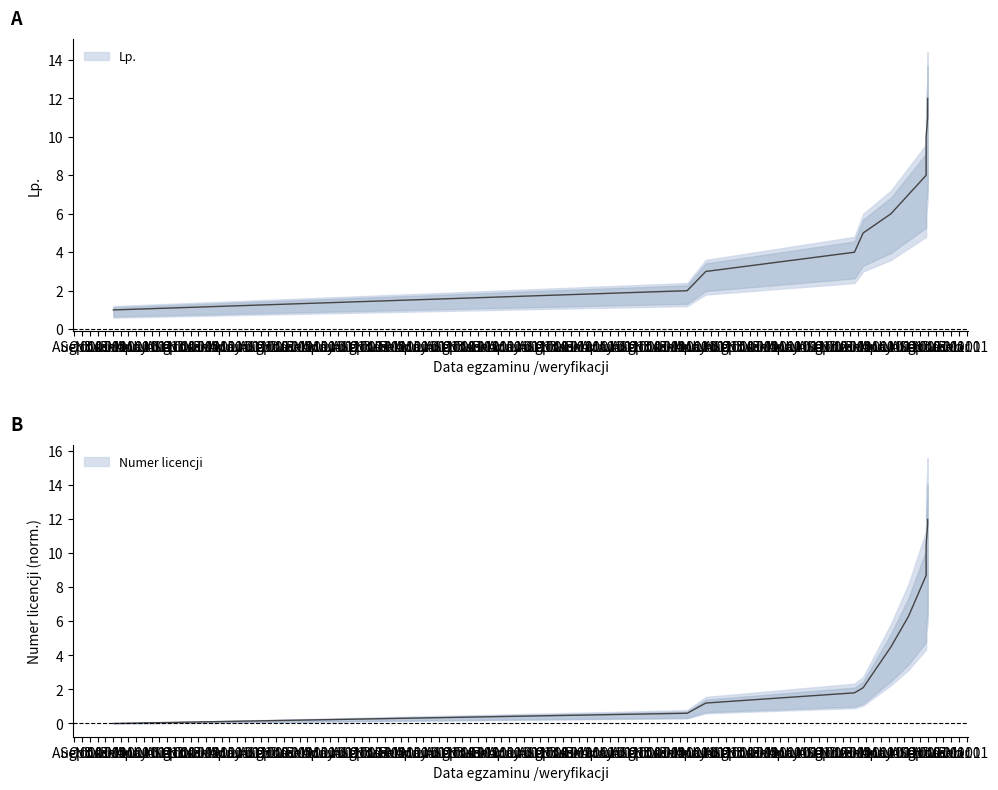

True or false: Lp. has more than 0 points higher than both neighbors.

False